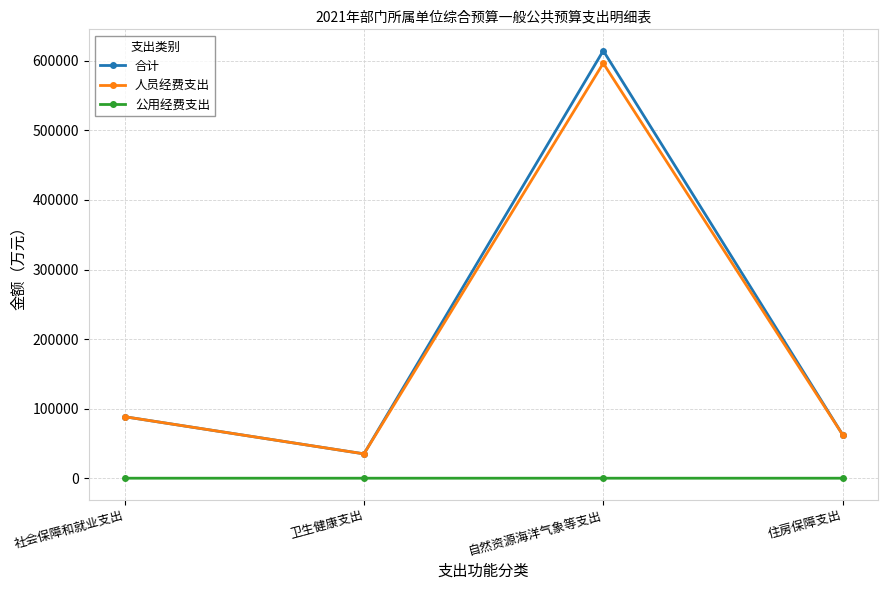

At which category does 人员经费支出 reach its first local peak?

自然资源海洋气象等支出